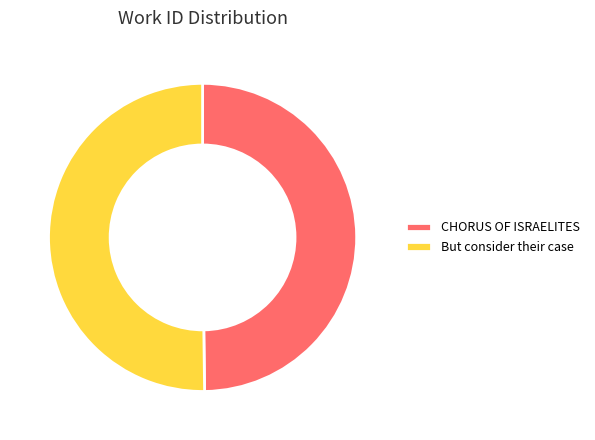

Do CHORUS OF ISRAELITES and But consider their case together represent more than half of the pie?

Yes